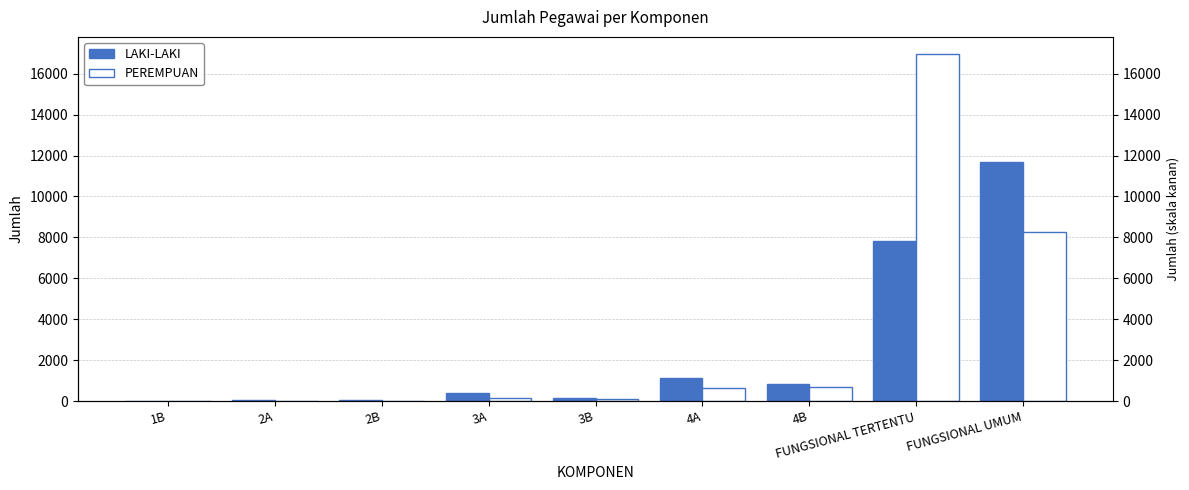

How many values in PEREMPUAN are above zero?

8